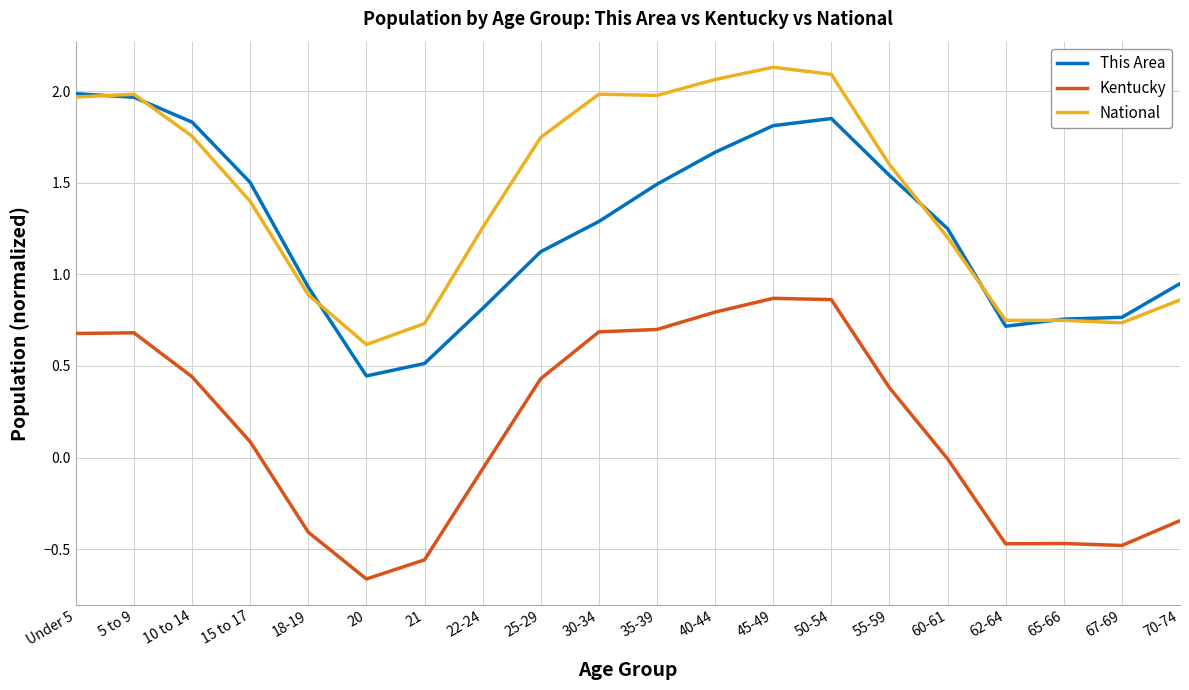

What is the total value across all series at 10 to 14?

4.0